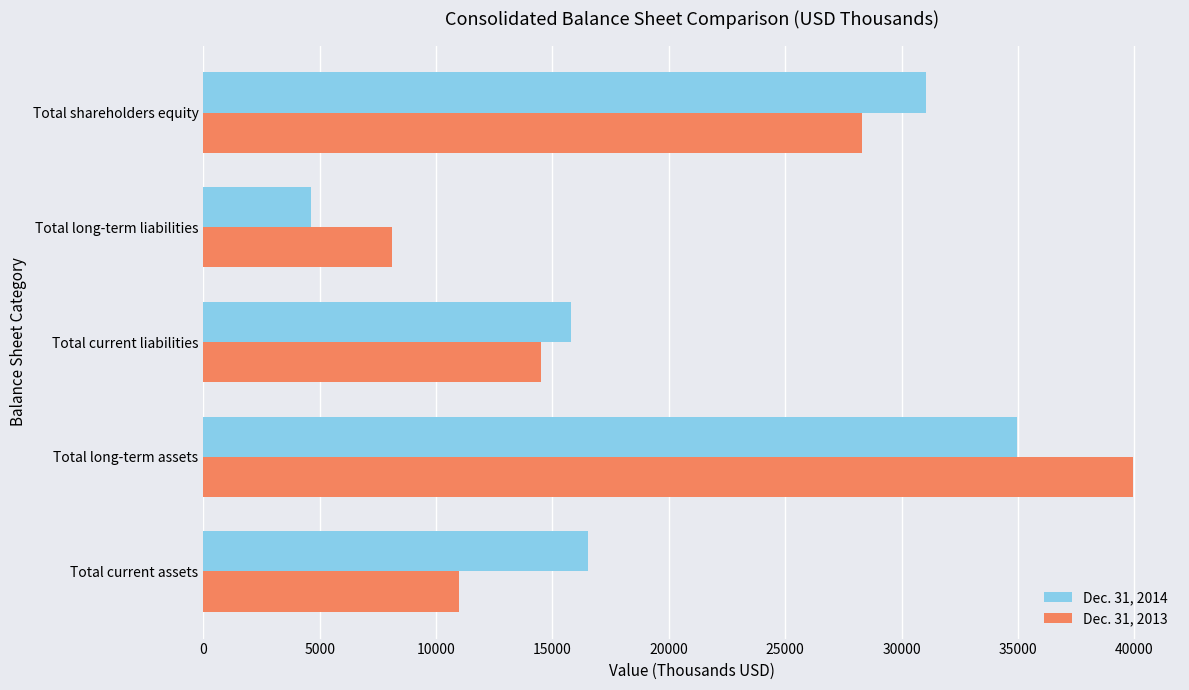

At which category is the sum across all series the highest?

Total long-term assets